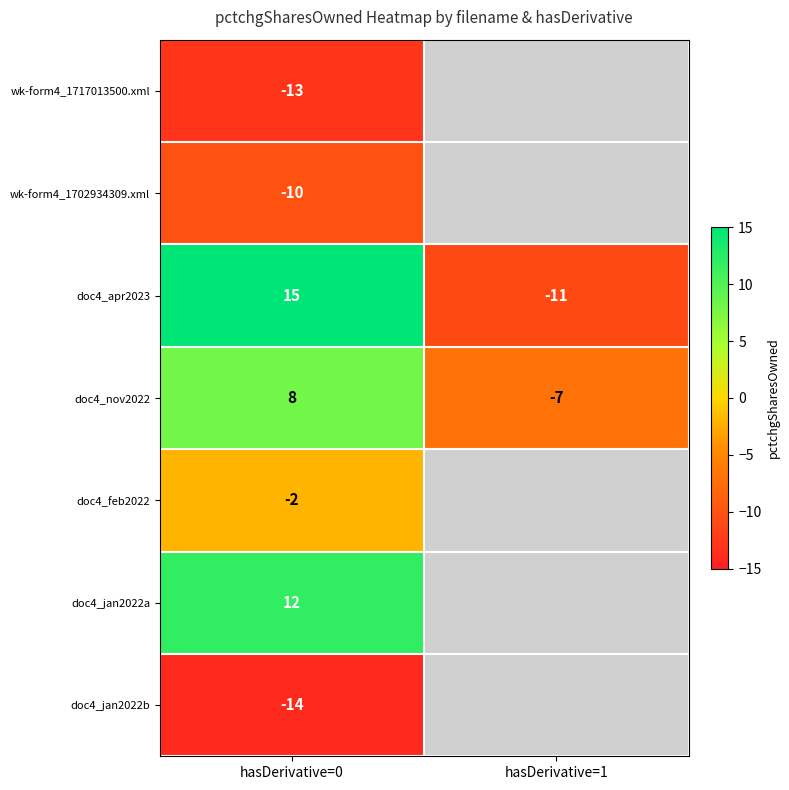

What is the difference between the highest and lowest values at hasDerivative=0?

29